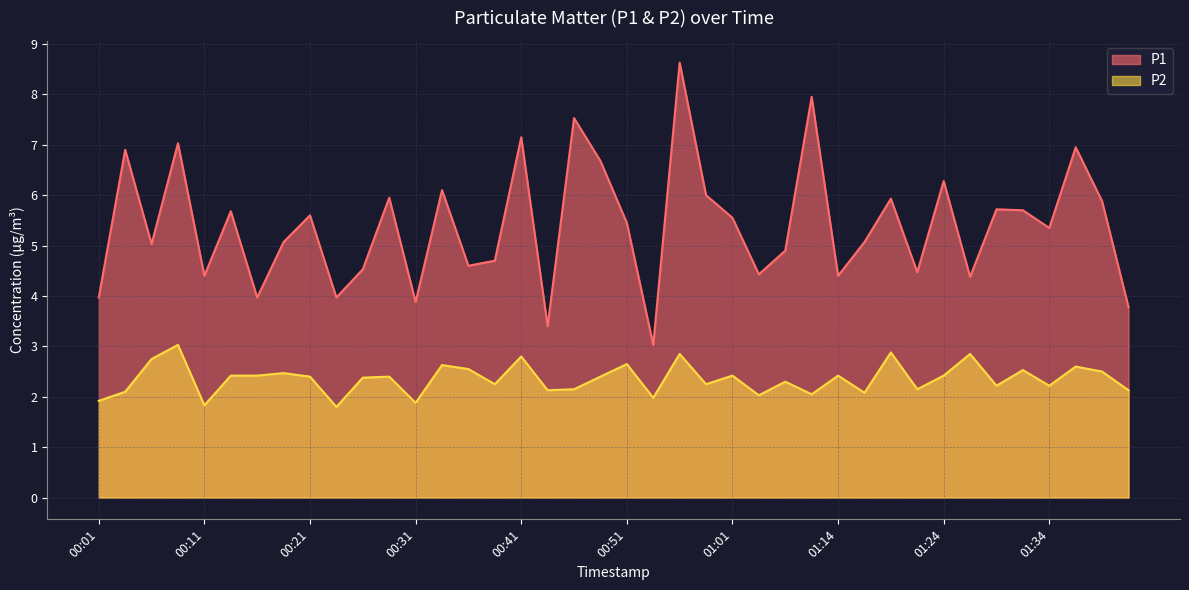

What is the difference between the maximum and minimum values in the P1 series?

5.6